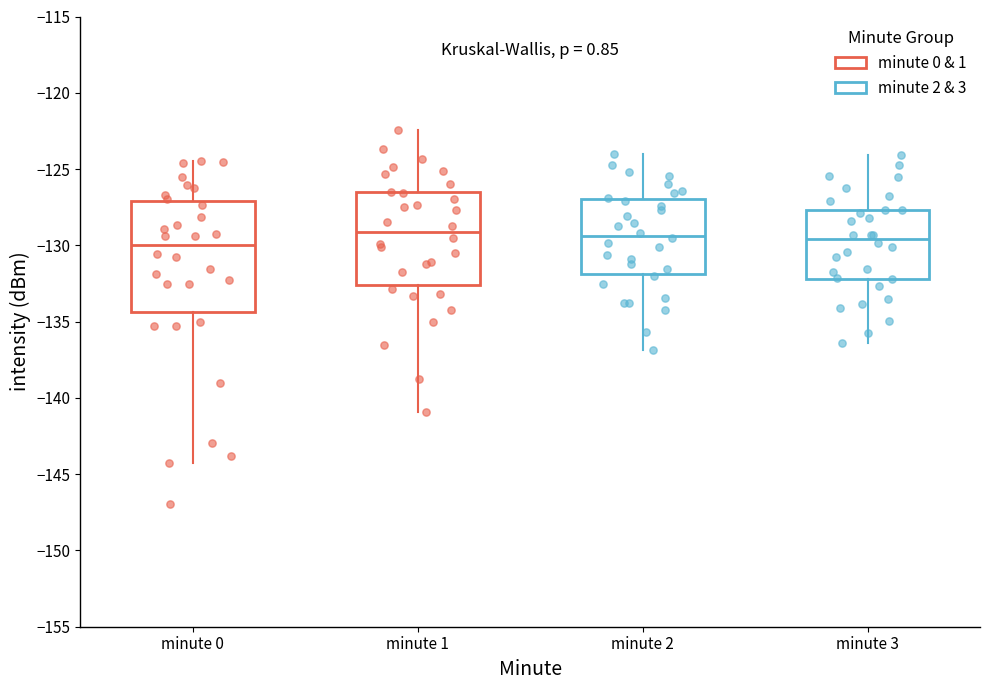

Reading left to right, transcribe this box plot: for each box, give where its median line is, the range the box spans, and where its two whiskers end, as read against the y-axis. The values are not printed on the chart, so give them approximately, as read against the axis.

minute 0: median -130.0, box -134.5 to -127.0, whiskers -144.5 to -124.5
minute 1: median -129.0, box -132.5 to -126.5, whiskers -141.0 to -122.5
minute 2: median -129.5, box -132.0 to -127.0, whiskers -137.0 to -124.0
minute 3: median -129.5, box -132.0 to -127.5, whiskers -136.5 to -124.0